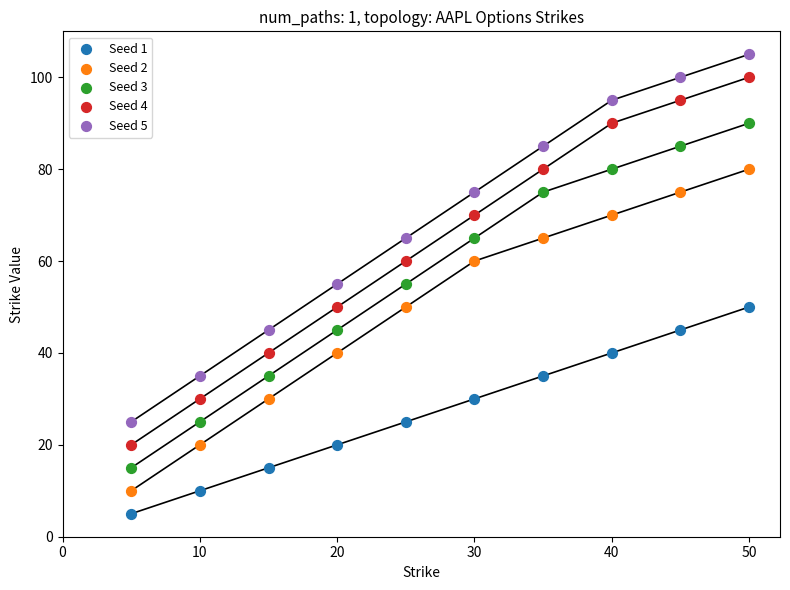

Across all data points, what is the range of X values (max minus min)?

45